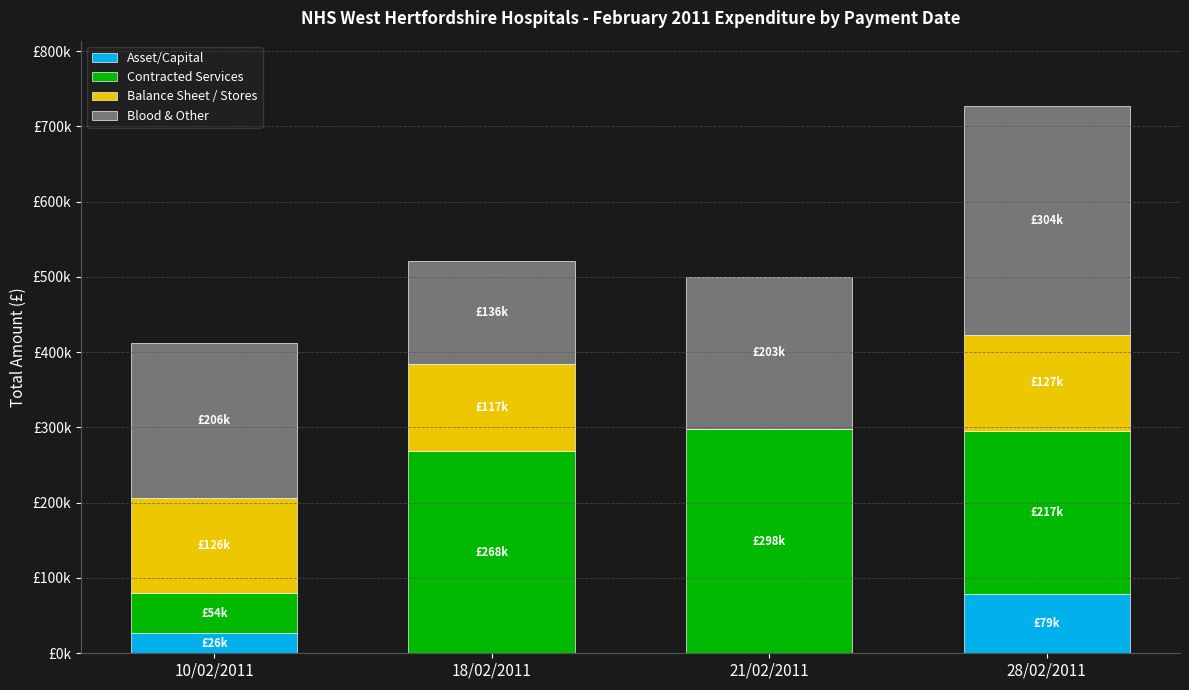

What are all the series names shown in the legend?

Asset/Capital, Contracted Services, Balance Sheet / Stores, Blood & Other